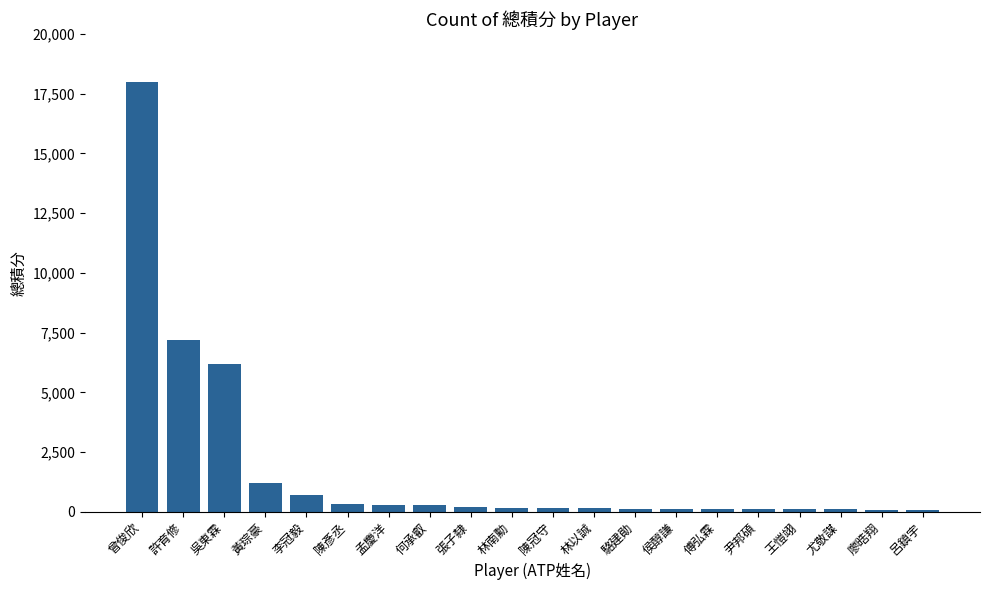

What is the sum of all values?

35685